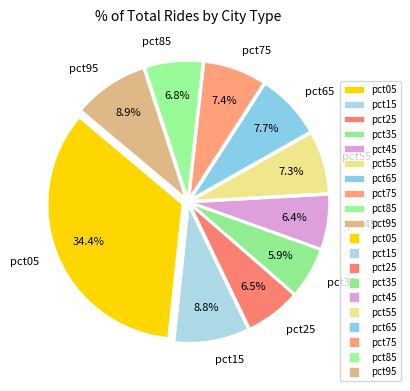

Is it true that pct45 is 12% of the pie?

False